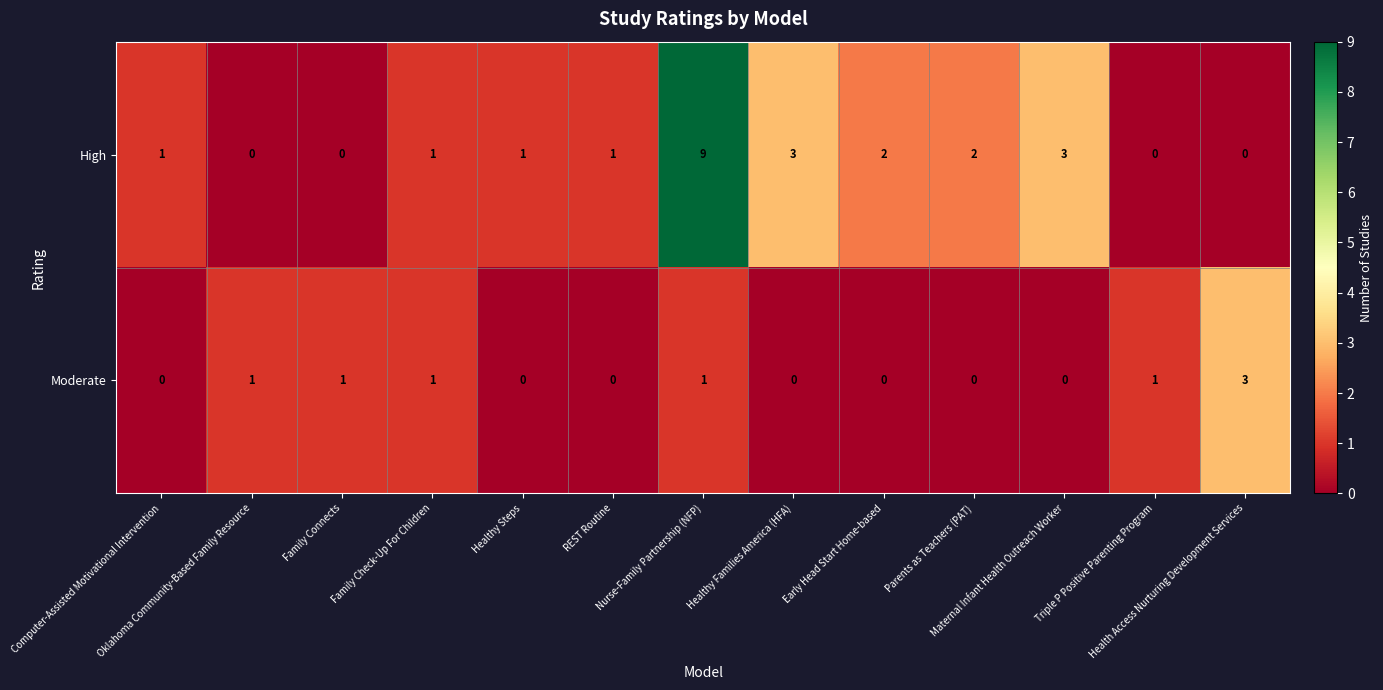

What is the total value across all series at Maternal Infant Health Outreach Worker?

3